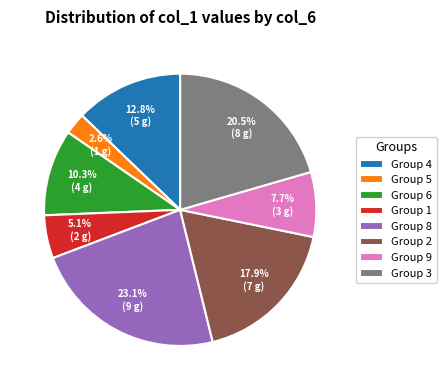

Is there any slice that represents more than half of the pie?

No